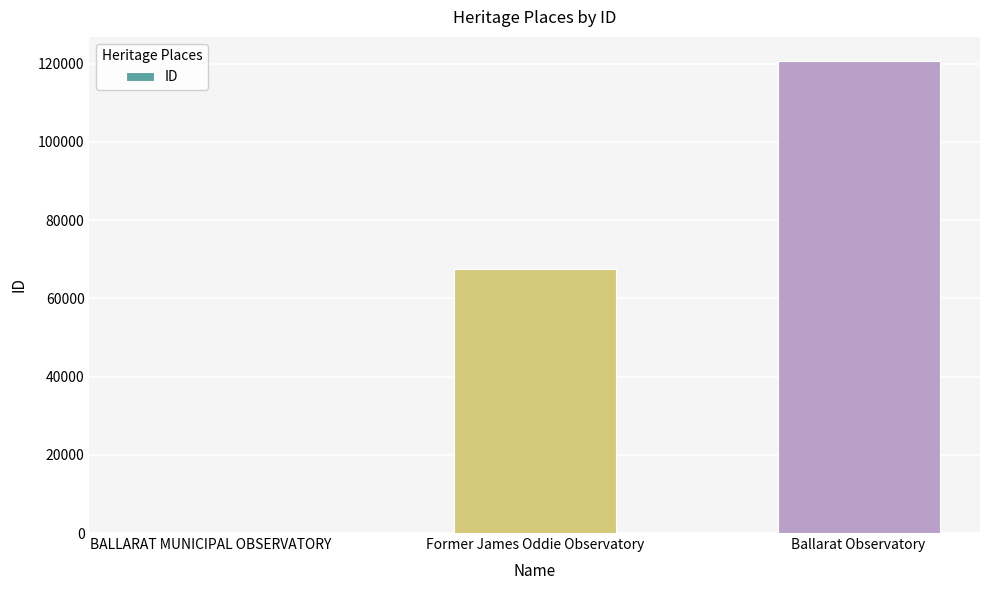

Reading right to left, what are all the values shown in this chart?

120792	67539	80